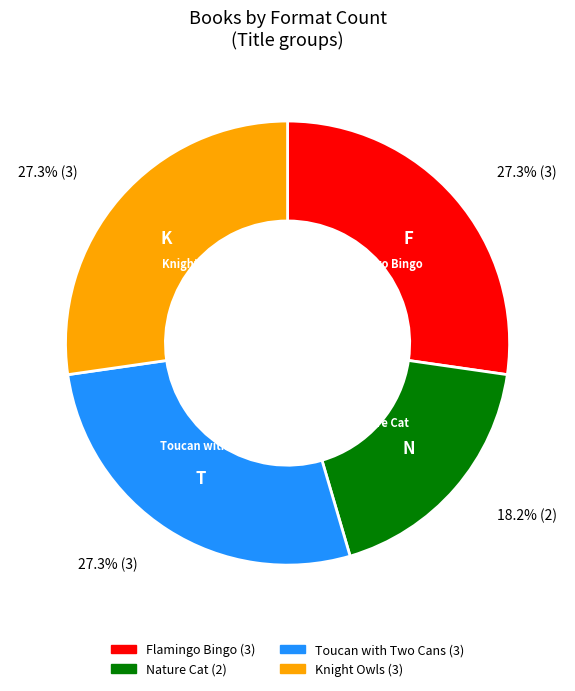

How many segments does this pie chart have?

4